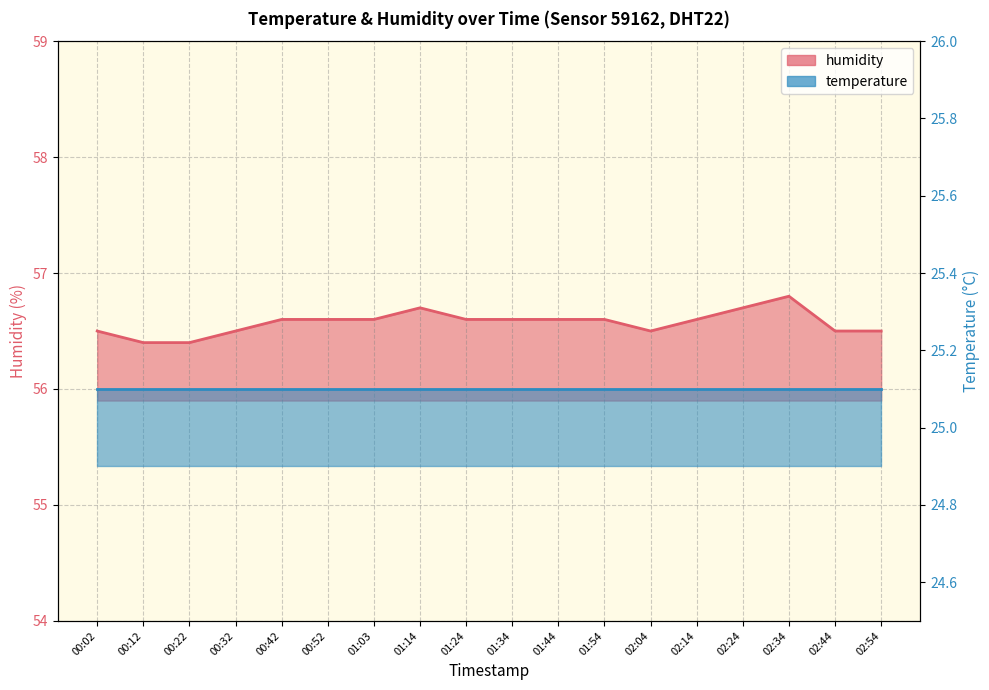

List the labels in order of value, largest first.

02:34, 01:14, 02:24, 00:42, 00:52, 01:03, 01:24, 01:34, 01:44, 01:54, 02:14, 00:02, 00:32, 02:04, 02:44, 02:54, 00:12, 00:22